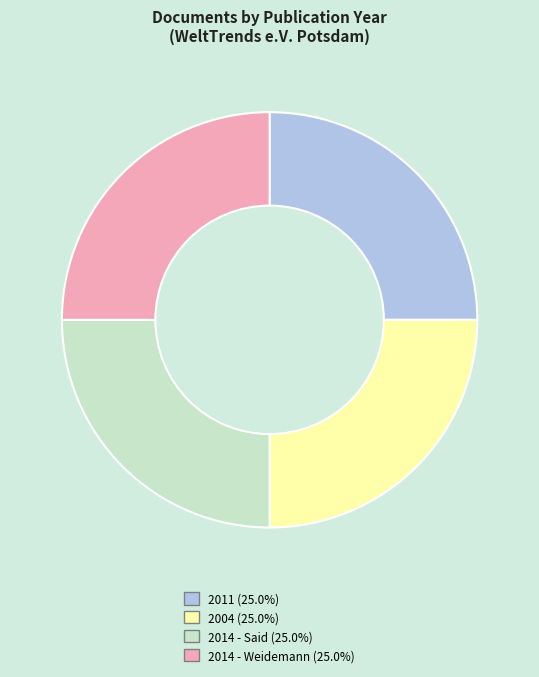

Is 2011 (25.0%) the majority of the pie?

No